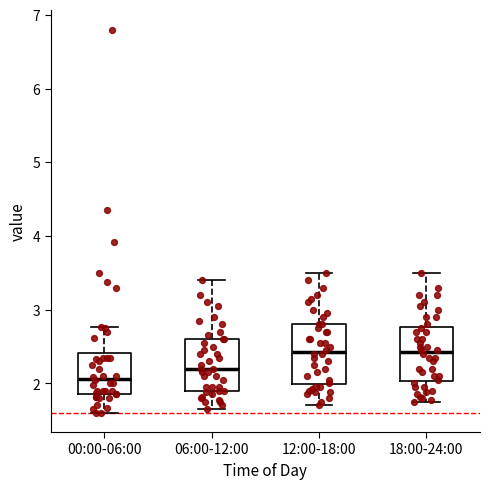

Where is the lower edge of the box for 06:00-12:00 on the y-axis? The values are not printed on the chart, so give them approximately, as read against the axis.

1.9